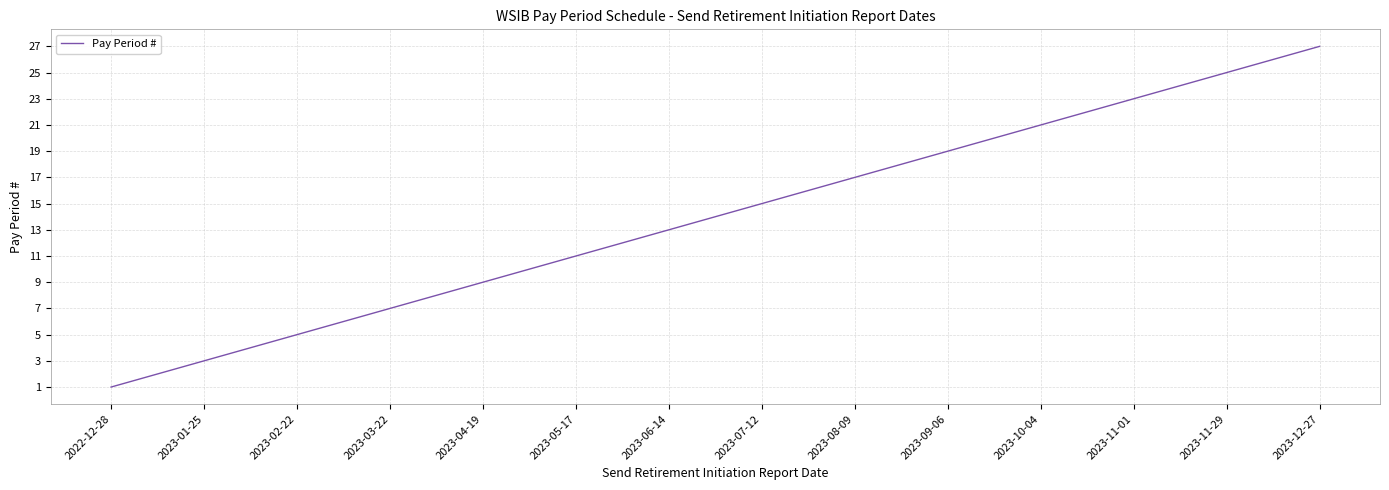

What is the difference between the maximum and minimum values?

26